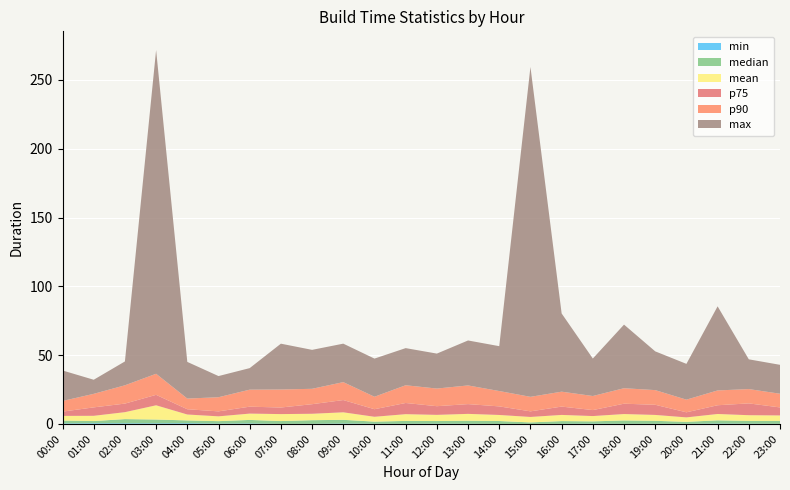

Reading right to left, what are all the values shown in this chart?

min: 23:00:00=0.1	22:00:00=0.2	21:00:00=0.3	20:00:00=0.1	19:00:00=0.1	18:00:00=0.1	17:00:00=0.2	16:00:00=0.1	15:00:00=0.0	14:00:00=0.0	13:00:00=0.1	12:00:00=0.2	11:00:00=0.1	10:00:00=0.2	09:00:00=0.3	08:00:00=0.1	07:00:00=0.1	06:00:00=0.3	05:00:00=0.2	04:00:00=0.5	03:00:00=0.4	02:00:00=0.5	01:00:00=0.5	00:00:00=0.4
median: 23:00:00=2.1	22:00:00=2.0	21:00:00=2.3	20:00:00=1.4	19:00:00=2.1	18:00:00=2.4	17:00:00=1.7	16:00:00=2.0	15:00:00=1.1	14:00:00=2.1	13:00:00=2.2	12:00:00=1.9	11:00:00=2.1	10:00:00=1.5	09:00:00=2.7	08:00:00=2.6	07:00:00=2.0	06:00:00=2.6	05:00:00=1.8	04:00:00=2.1	03:00:00=2.8	02:00:00=3.1	01:00:00=1.6	00:00:00=2.1
mean: 23:00:00=4.0	22:00:00=4.1	21:00:00=4.6	20:00:00=3.2	19:00:00=4.3	18:00:00=4.7	17:00:00=3.9	16:00:00=4.5	15:00:00=4.0	14:00:00=4.4	13:00:00=5.0	12:00:00=4.5	11:00:00=4.9	10:00:00=3.5	09:00:00=5.5	08:00:00=4.7	07:00:00=5.1	06:00:00=4.6	05:00:00=3.5	04:00:00=4.3	03:00:00=10.3	02:00:00=5.0	01:00:00=3.8	00:00:00=3.4
p75: 23:00:00=5.8	22:00:00=8.6	21:00:00=6.4	20:00:00=3.7	19:00:00=7.4	18:00:00=7.5	17:00:00=4.3	16:00:00=6.1	15:00:00=4.1	14:00:00=6.2	13:00:00=7.1	12:00:00=6.3	11:00:00=8.1	10:00:00=5.5	09:00:00=8.9	08:00:00=7.0	07:00:00=4.8	06:00:00=5.0	05:00:00=3.6	04:00:00=3.8	03:00:00=7.6	02:00:00=6.2	01:00:00=6.1	00:00:00=3.1
p90: 23:00:00=9.9	22:00:00=10.4	21:00:00=10.8	20:00:00=9.2	19:00:00=10.7	18:00:00=11.2	17:00:00=10.2	16:00:00=10.8	15:00:00=10.5	14:00:00=11.2	13:00:00=13.6	12:00:00=12.8	11:00:00=12.9	10:00:00=9.1	09:00:00=13.0	08:00:00=11.2	07:00:00=13.1	06:00:00=12.4	05:00:00=10.3	04:00:00=7.8	03:00:00=15.3	02:00:00=13.3	01:00:00=9.8	00:00:00=7.7
max: 23:00:00=21.0	22:00:00=21.6	21:00:00=61.1	20:00:00=26.0	19:00:00=28.2	18:00:00=46.2	17:00:00=27.2	16:00:00=56.8	15:00:00=239.7	14:00:00=32.6	13:00:00=32.7	12:00:00=25.4	11:00:00=27.0	10:00:00=27.7	09:00:00=28.0	08:00:00=28.3	07:00:00=33.3	06:00:00=15.7	05:00:00=15.4	04:00:00=26.6	03:00:00=235.3	02:00:00=17.3	01:00:00=10.2	00:00:00=22.2